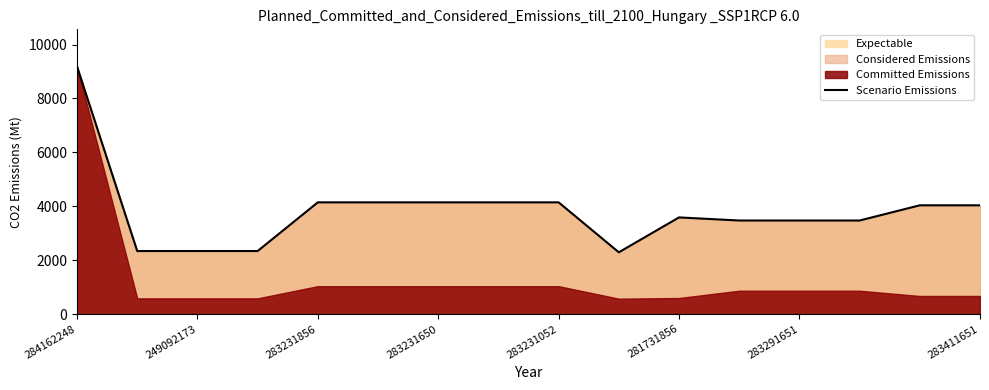

Reading left to right, list all the values displayed in this chart.

9185.1	2339.7	2339.7	2339.7	4145.9	4145.9	4145.9	4145.9	4145.9	2292.9	3586.7	3472.1	3472.1	3472.1	4036.0	4036.0